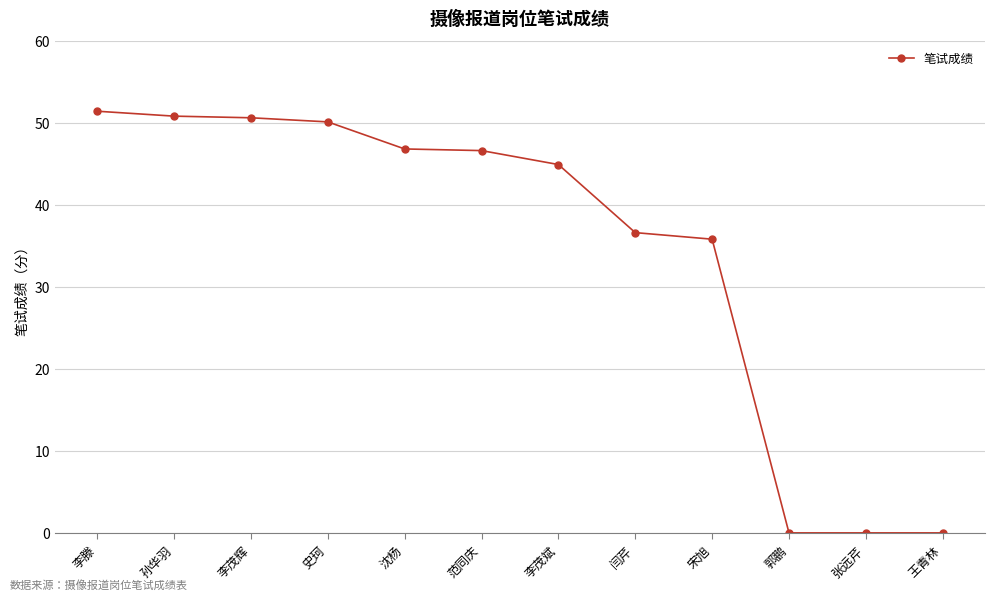

True or false: the data shows 35.4 at 李茂辉.

False